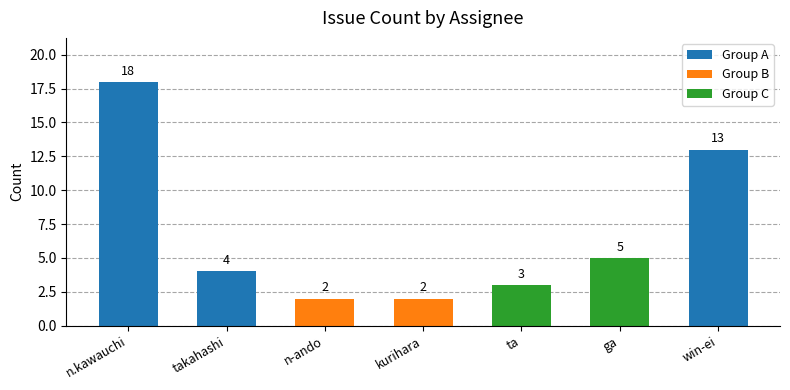

Between takahashi and kurihara, which is larger?

takahashi